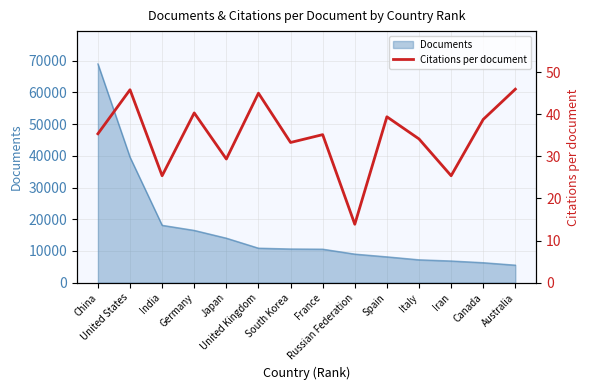

What is the smallest value displayed?

13.9